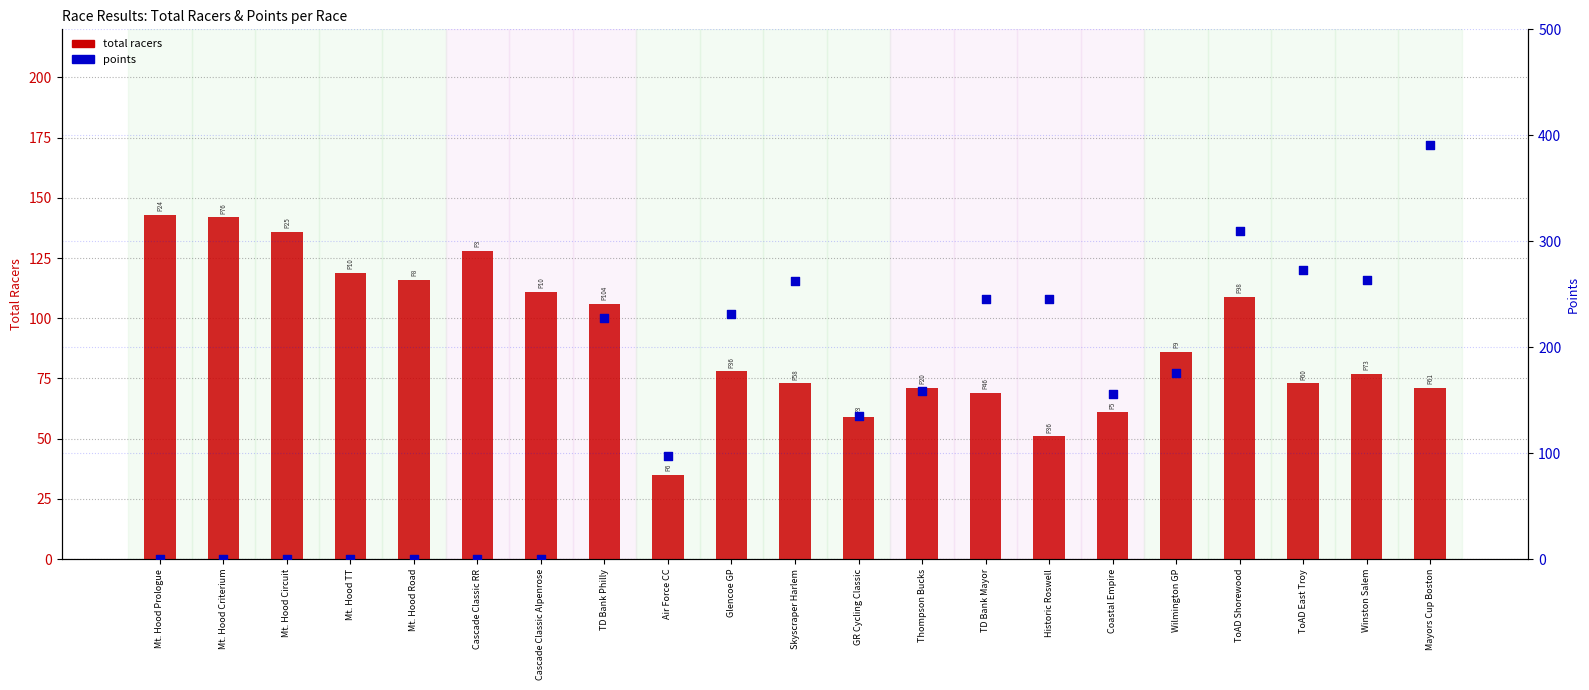

What is the total value across all series at Cascade Classic RR?

128.0